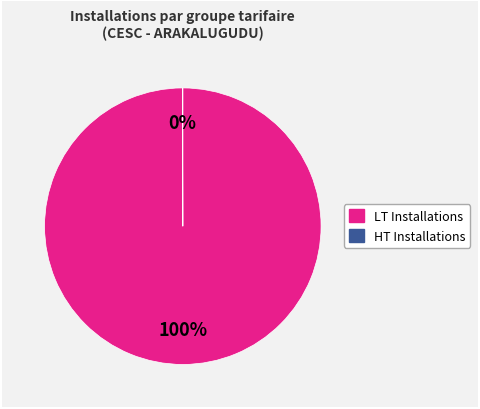

Is there any slice that represents more than half of the pie?

Yes